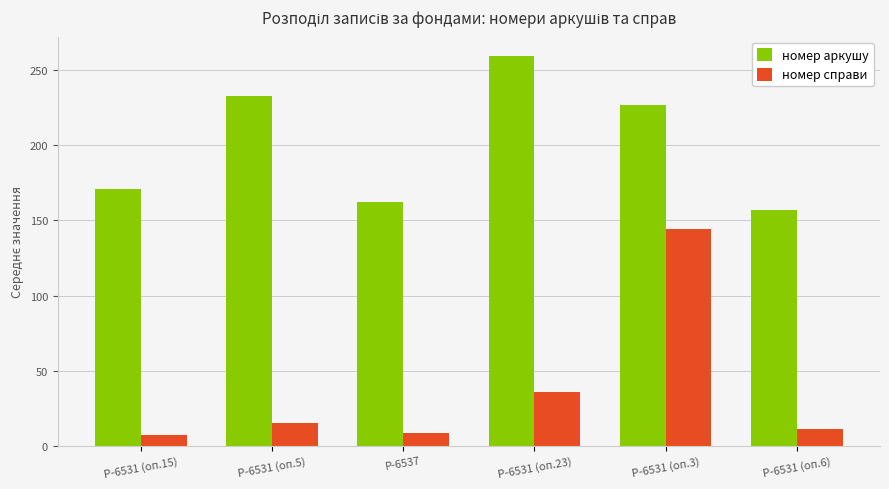

How many bars are there in total?

12